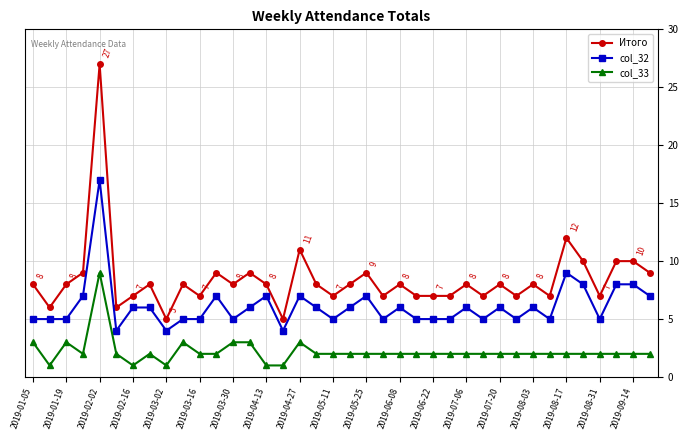

Which series has the largest total across all categories?

Итого